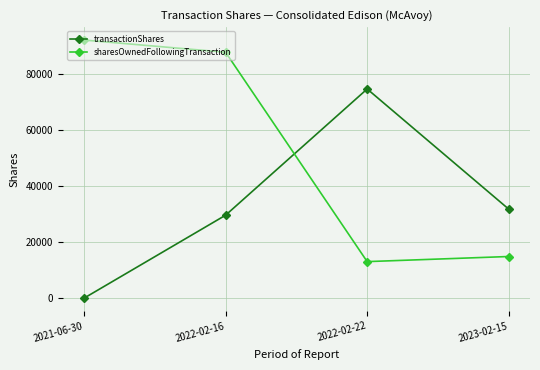

Reading right to left, list all the values displayed in this chart.

transactionShares: 2023-02-15=31826	2022-02-22=74715	2022-02-16=29673	2021-06-30=58
sharesOwnedFollowingTransaction: 2023-02-15=14930	2022-02-22=13106	2022-02-16=87821	2021-06-30=92176